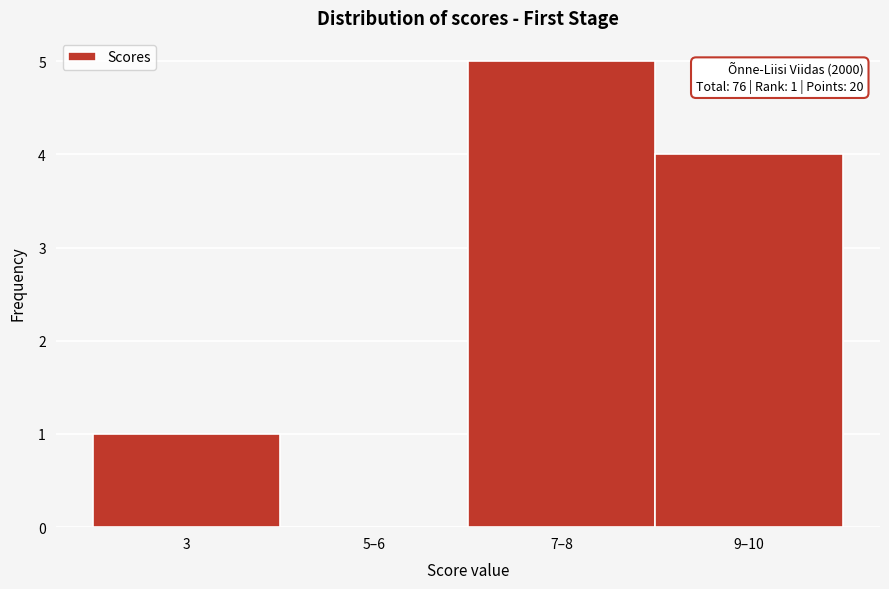

Reading left to right, transcribe all the data shown in this chart.

3=1	5–6=0	7–8=5	9–10=4